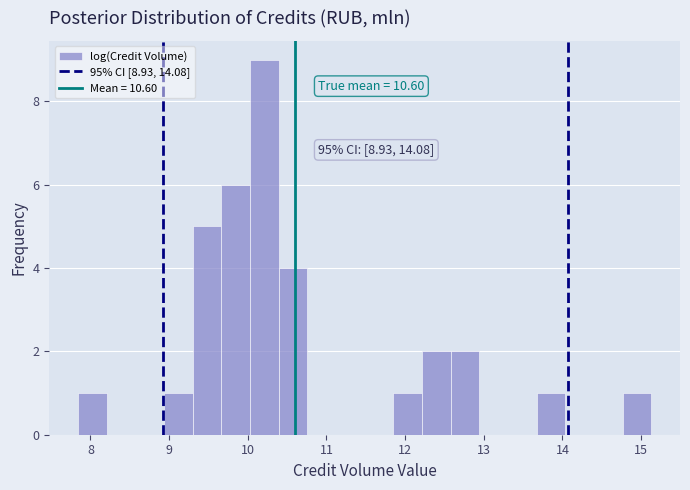

Around what value on the x-axis is the tallest bar? Give the approximate position of its centre, as read against the axis.

10.2